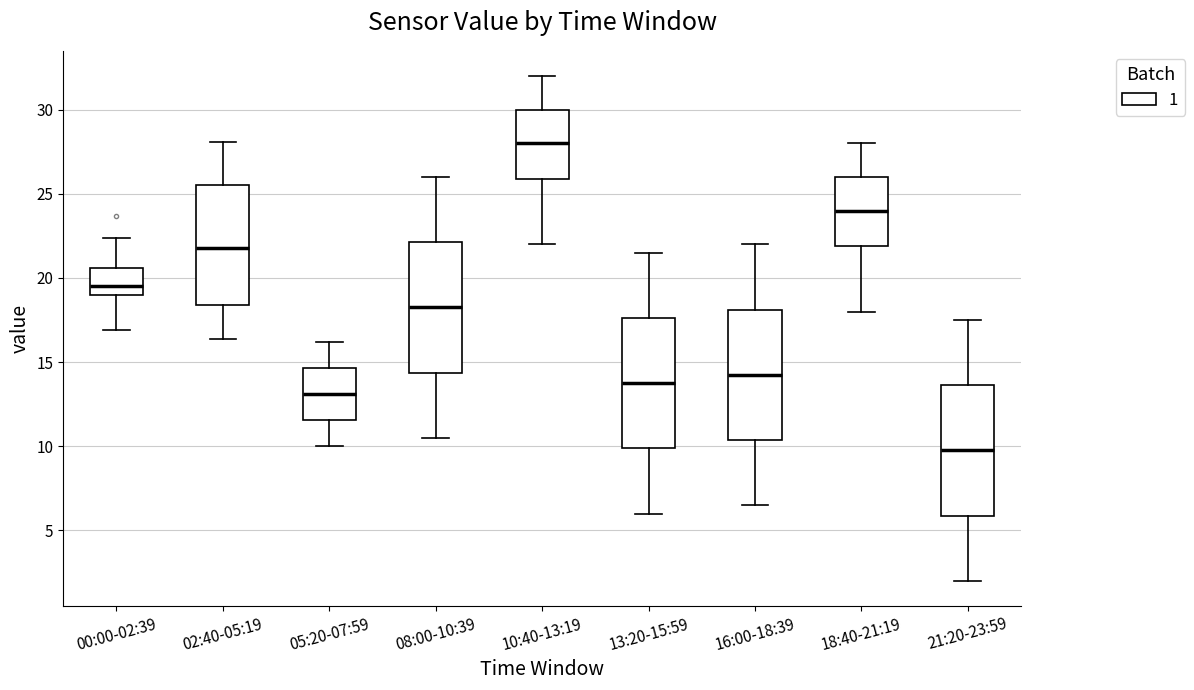

Where does the lower whisker of the box for 05:20-07:59 end on the y-axis? The values are not printed on the chart, so give them approximately, as read against the axis.

10.0